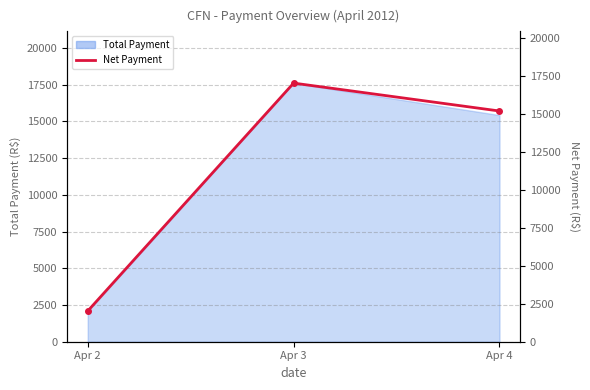

What is the value of the 2nd point from the left?

17042.7